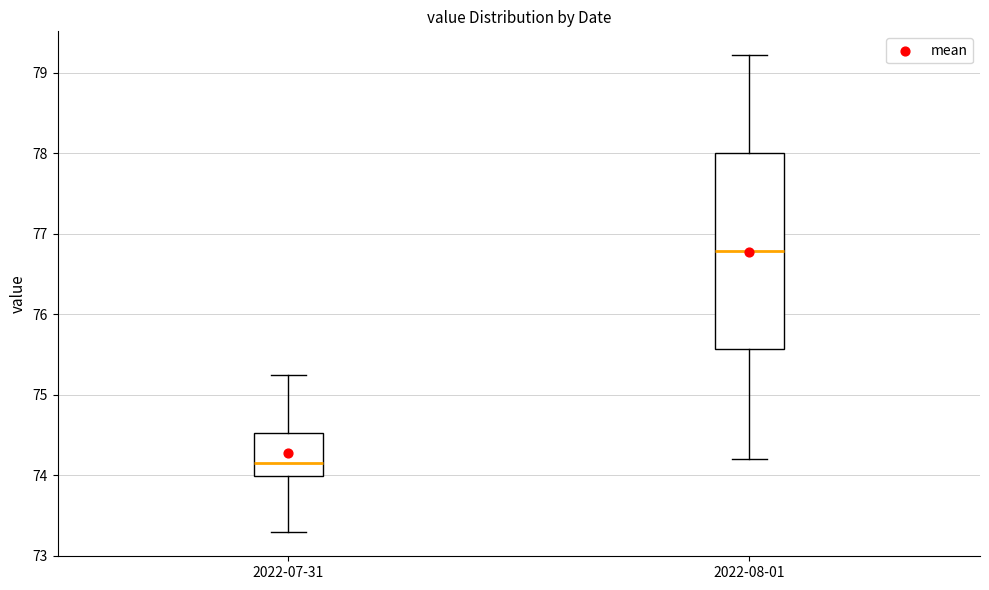

Where does the median line of the box for 2022-07-31 sit on the y-axis? The values are not printed on the chart, so give them approximately, as read against the axis.

74.2